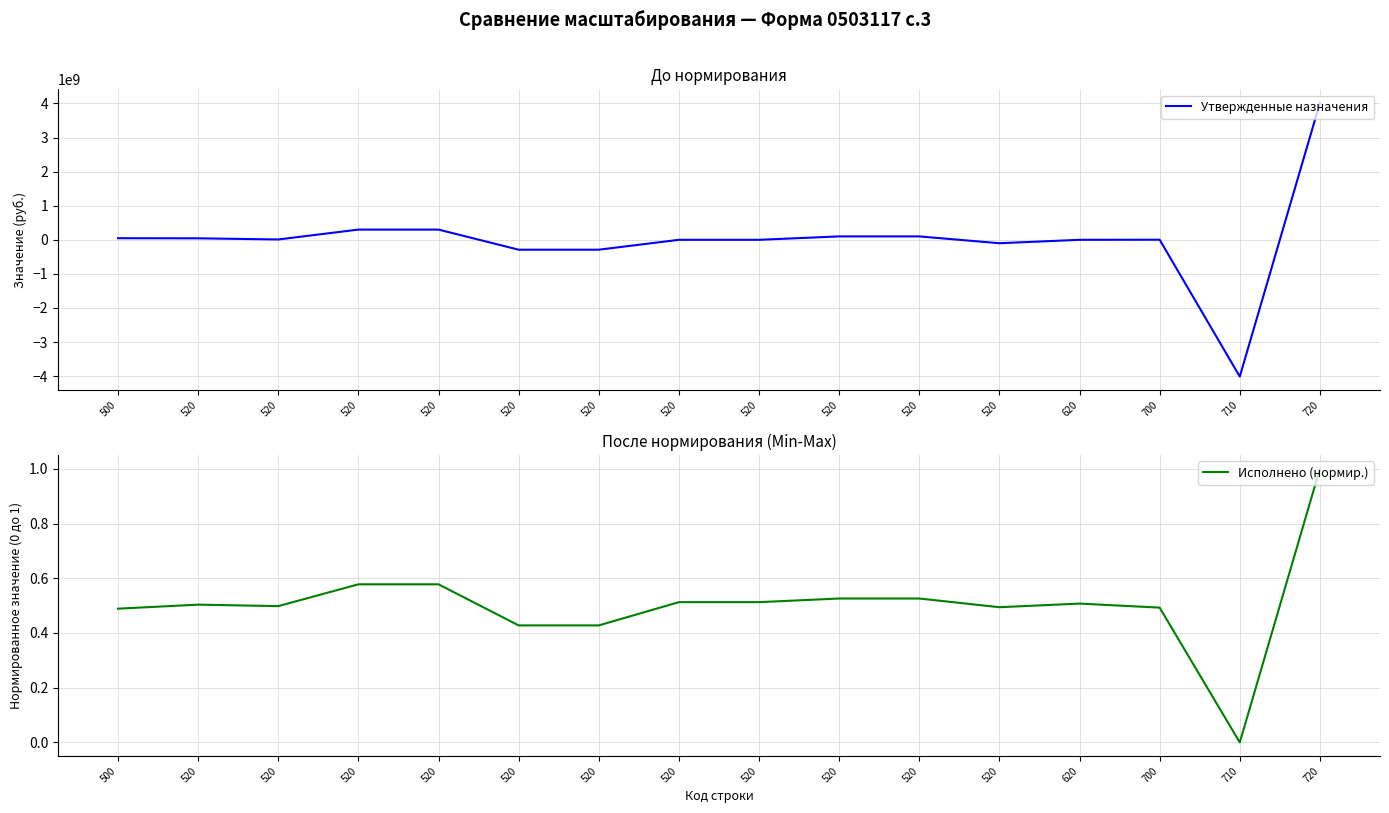

List the series in order of their overall mean, lowest first.

Исполнено (нормир.), Утвержденные назначения